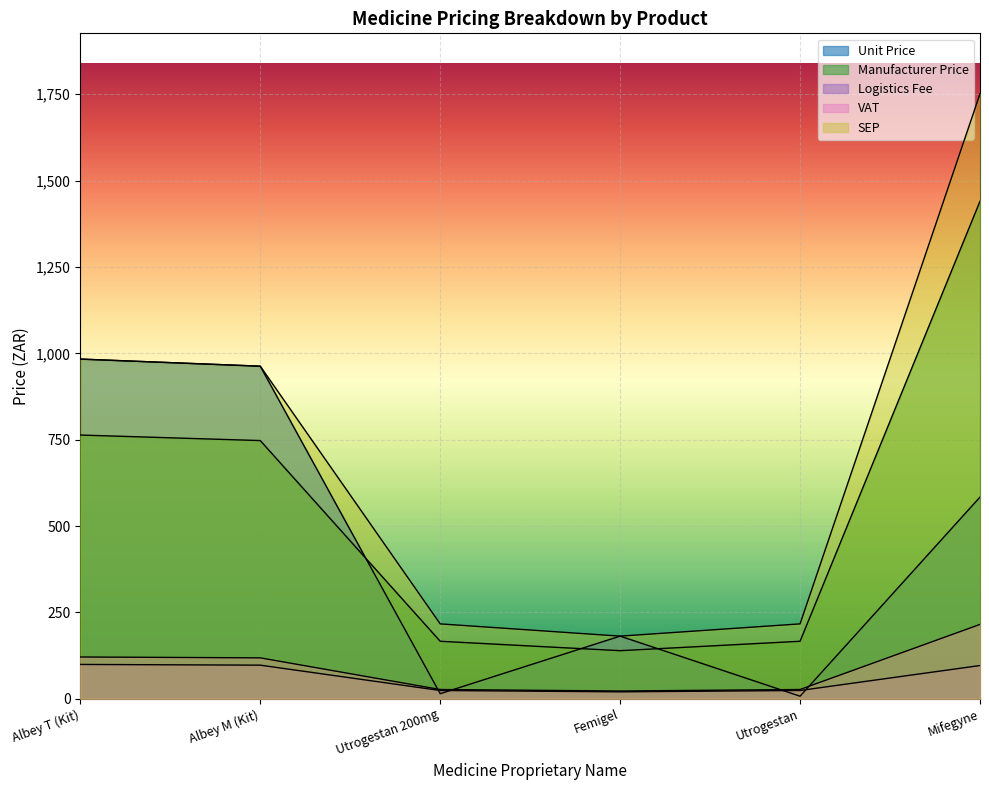

Reading left to right, list all the values displayed in this chart.

Unit Price: 983.3	962.7	14.4	181.1	7.2	583.8
Manufacturer Price: 763.4	747.4	166.3	139.0	166.3	1440.3
Logistics Fee: 99.2	97.1	23.8	19.9	23.8	96.0
VAT: 120.8	118.2	26.6	22.2	26.6	215.1
SEP: 983.3	962.7	216.6	181.1	216.6	1751.4